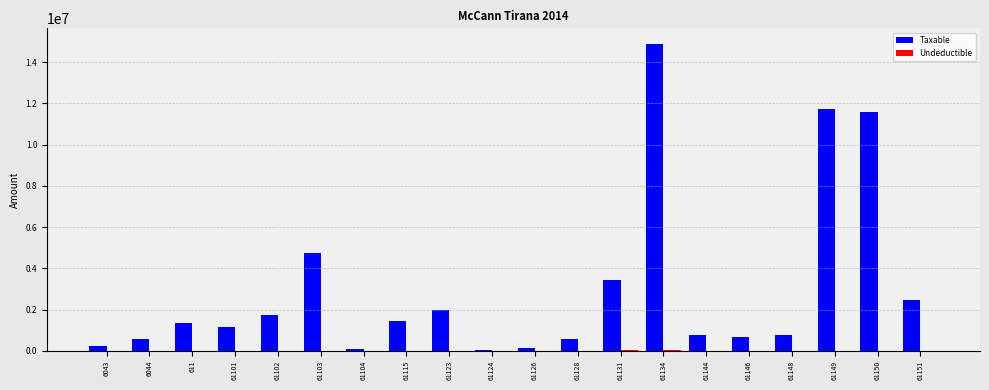

What is the sum of all Taxable values?

60440976.5